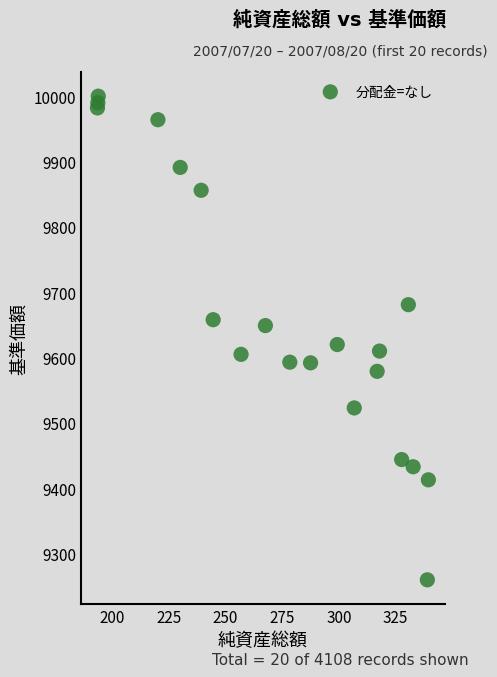

What Y value in the scatter plot is closest to 9630?

9620